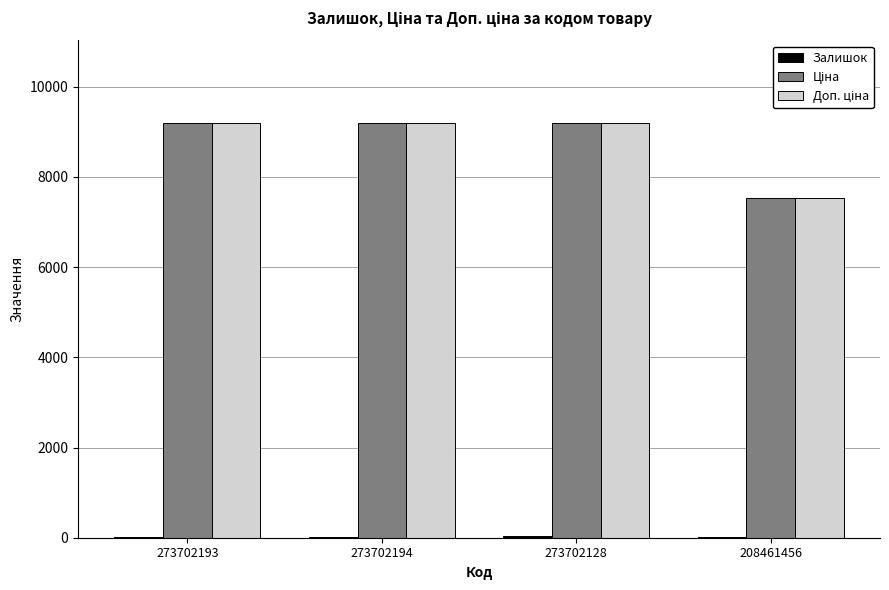

What is the maximum value shown in the chart?

9185.9